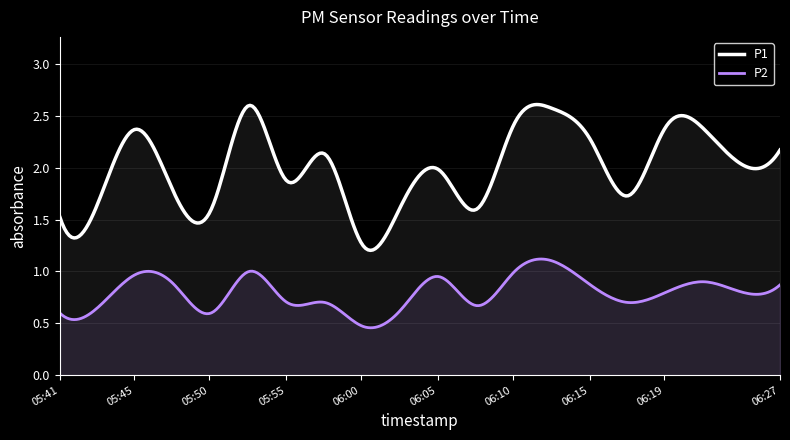

What is the average value of the P1 series?

2.0